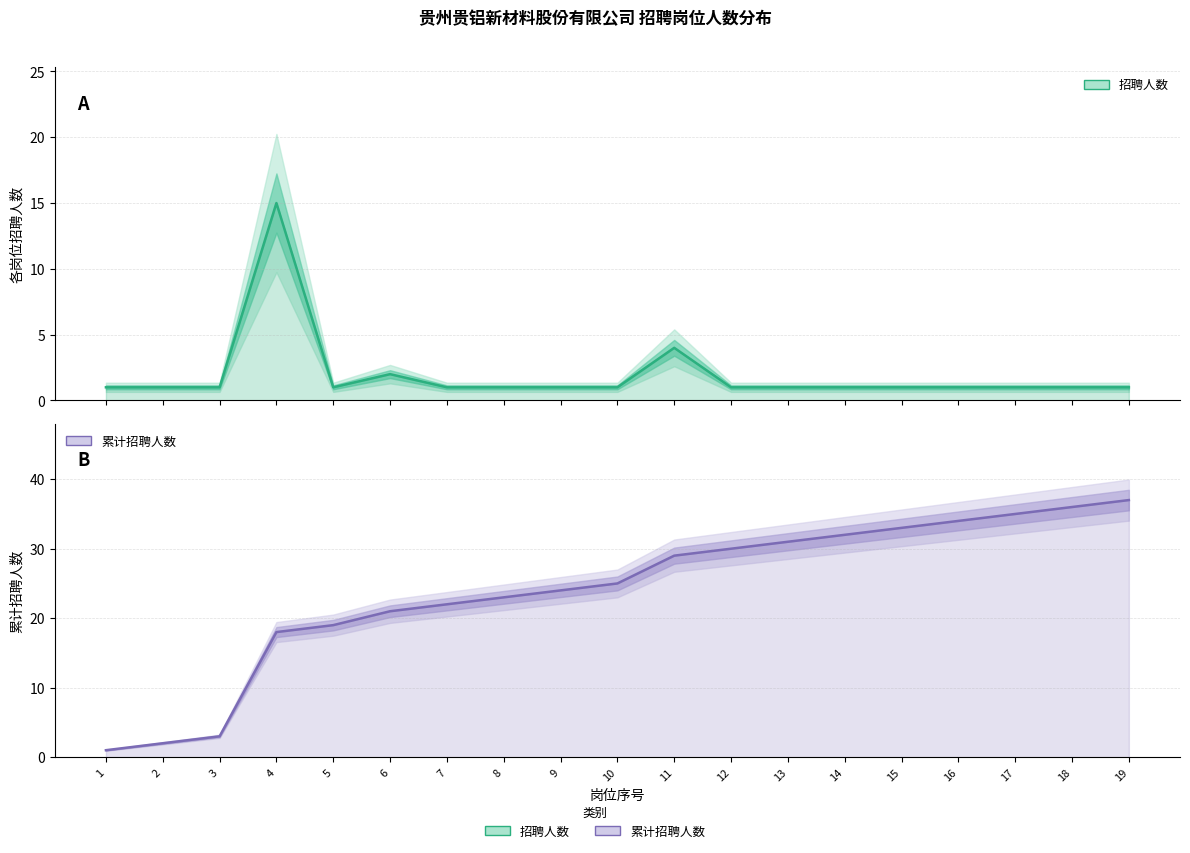

Reading left to right, list all the values displayed in this chart.

招聘人数: 1=1	2=1	3=1	4=15	5=1	6=2	7=1	8=1	9=1	10=1	11=4	12=1	13=1	14=1	15=1	16=1	17=1	18=1	19=1
累计招聘人数: 1=1	2=2	3=3	4=18	5=19	6=21	7=22	8=23	9=24	10=25	11=29	12=30	13=31	14=32	15=33	16=34	17=35	18=36	19=37